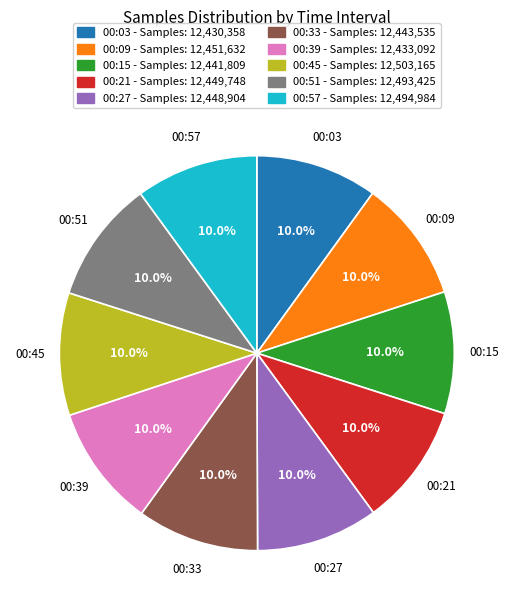

To the nearest percent, what is the average slice percentage?

10%